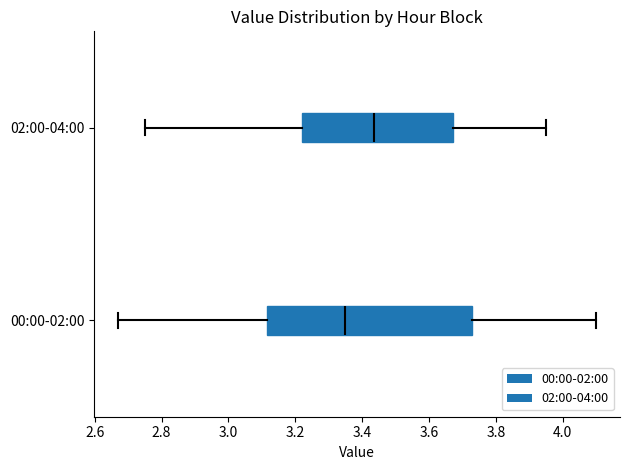

Which box's median line is the furthest to the right?

02:00-04:00